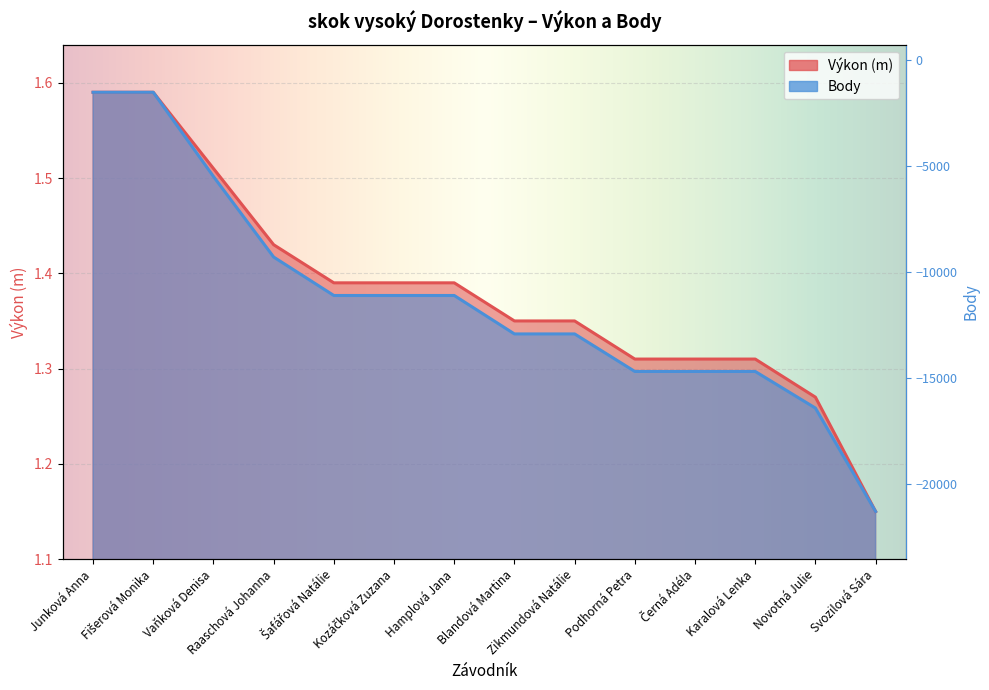

How many categories are shown in the chart?

14